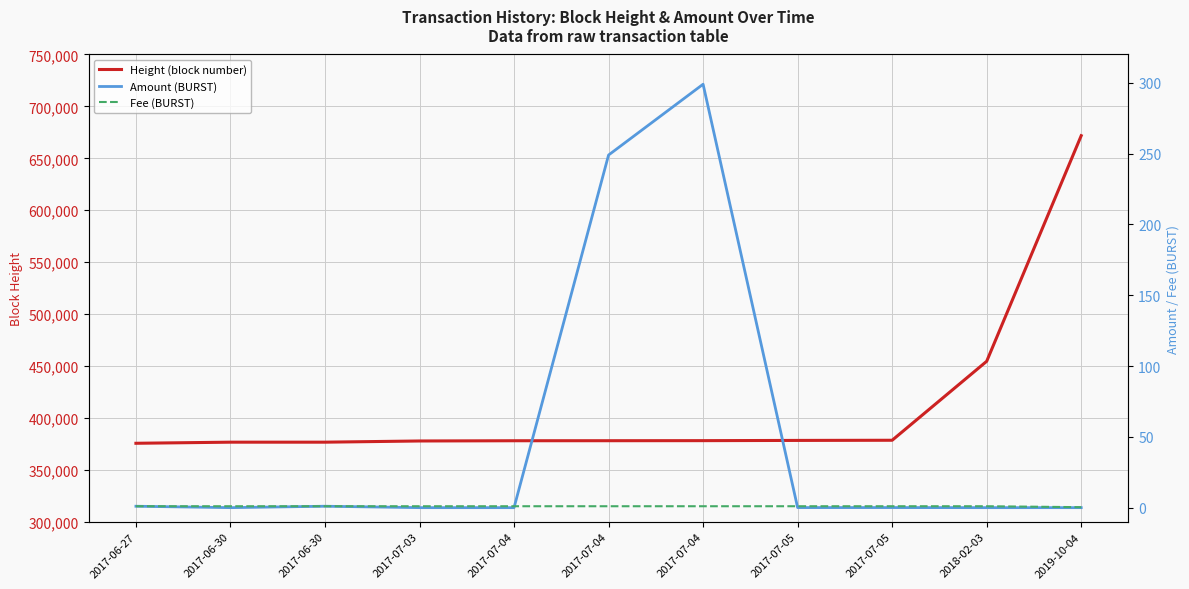

At how many categories does at least one series exceed 12445?

11